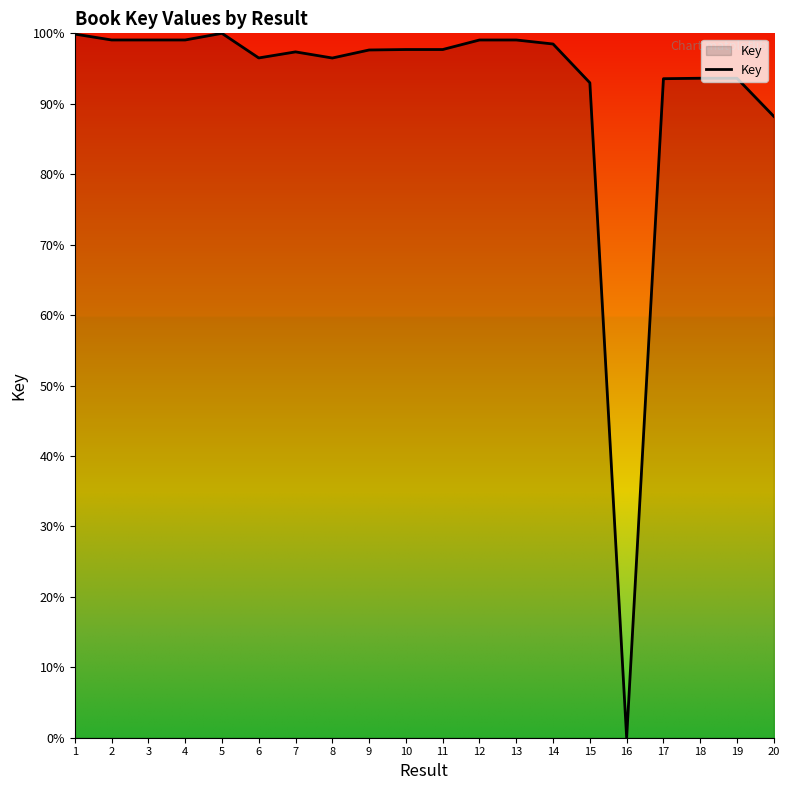

What is the difference between the maximum and minimum values?

100.0